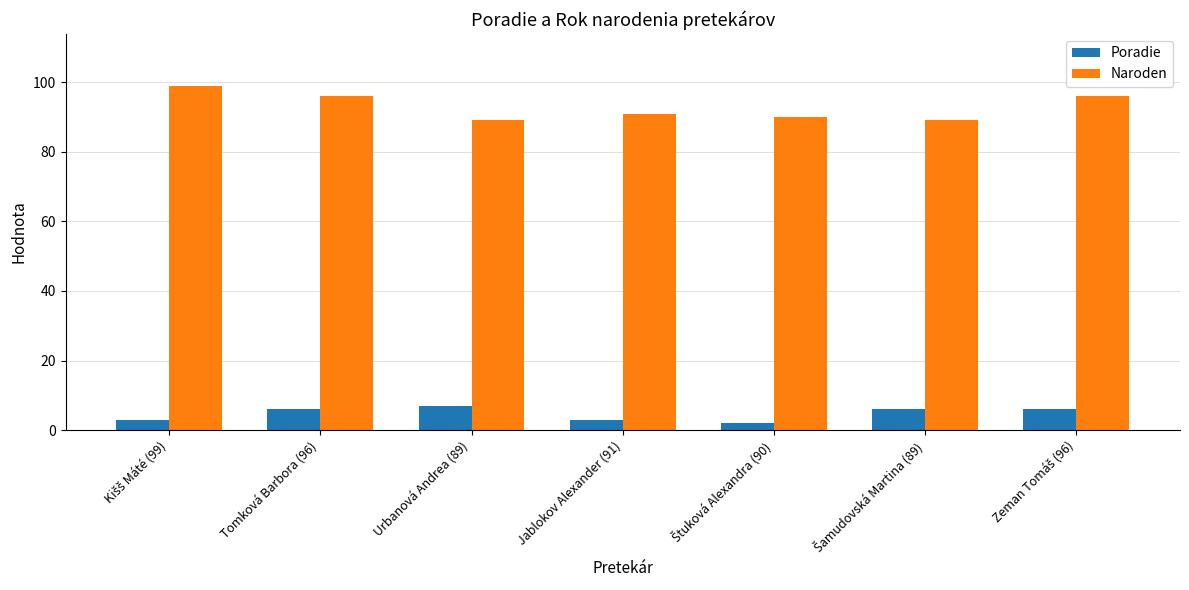

How many bars are there in each group?

2